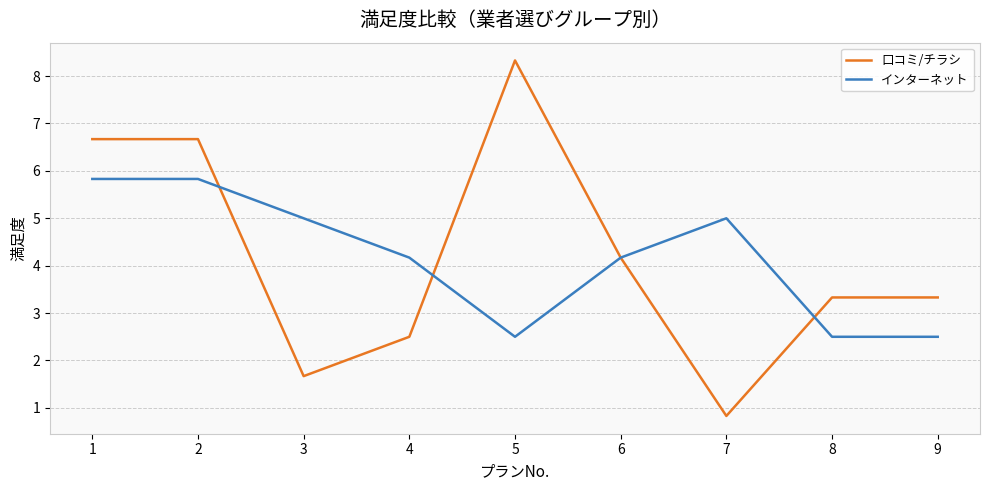

Which series has the widest spread of values?

口コミ/チラシ